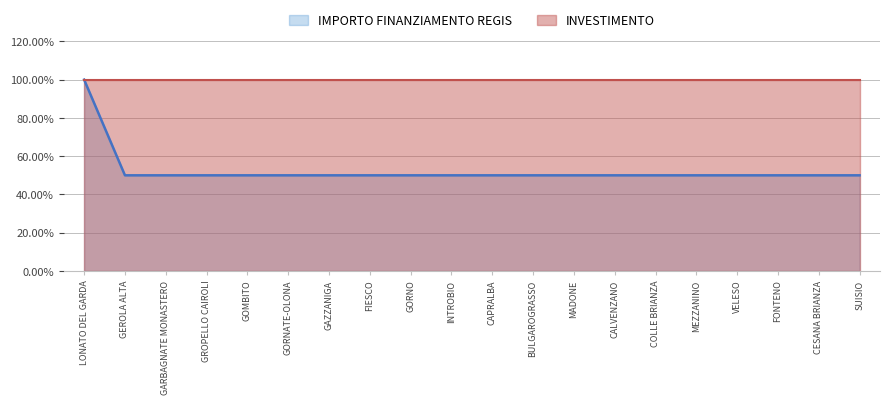

What is the difference between the maximum and second lowest values?

0.5